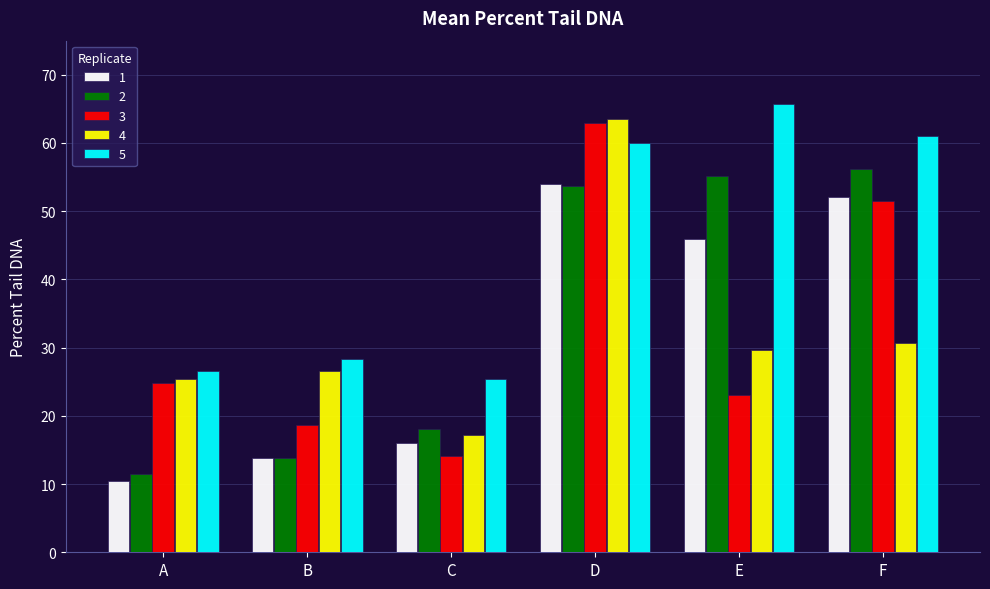

Read the 5 value at D.

60.0